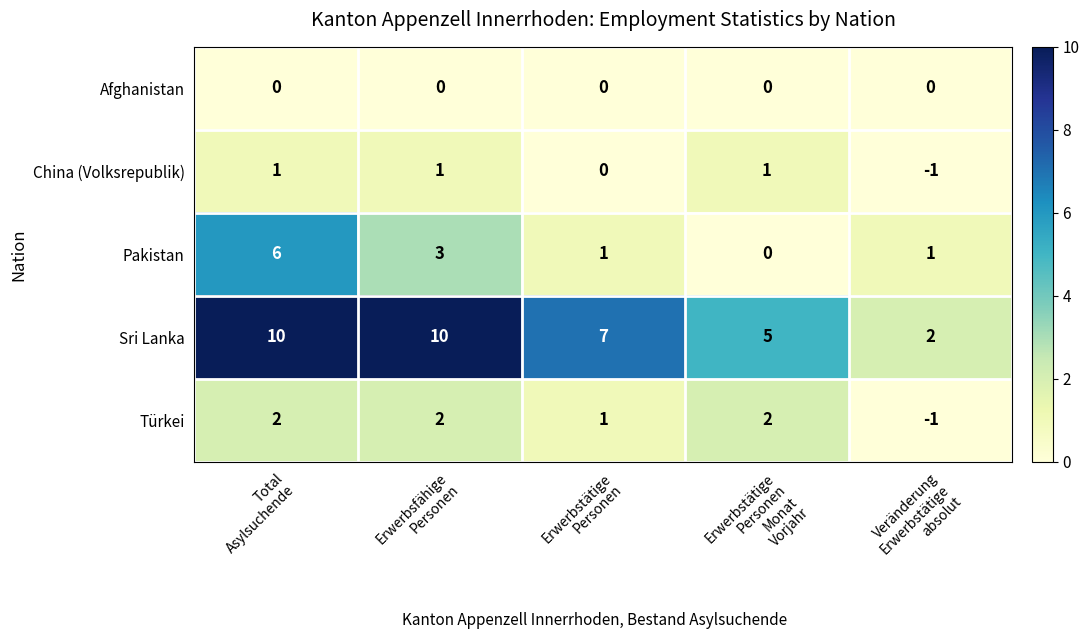

List the series in order of their peak value, highest first.

Sri Lanka, Pakistan, Türkei, China (Volksrepublik), Afghanistan